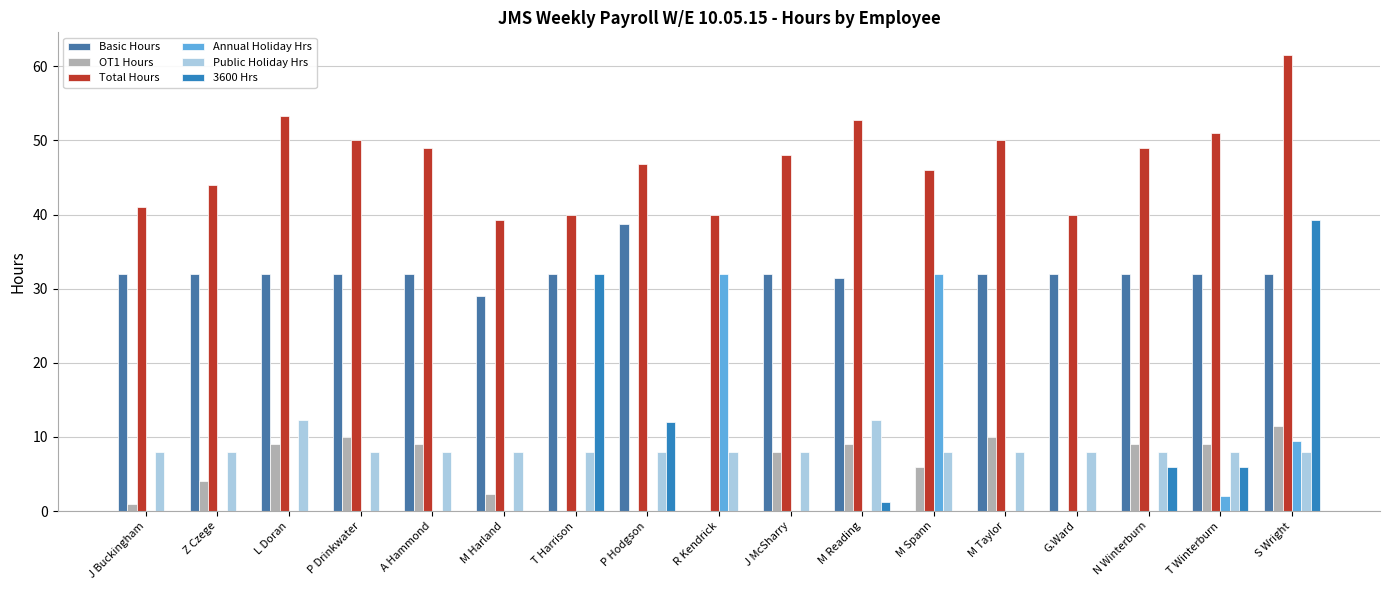

What is the value of the Basic Hours bar at the 8th from the left?

38.8